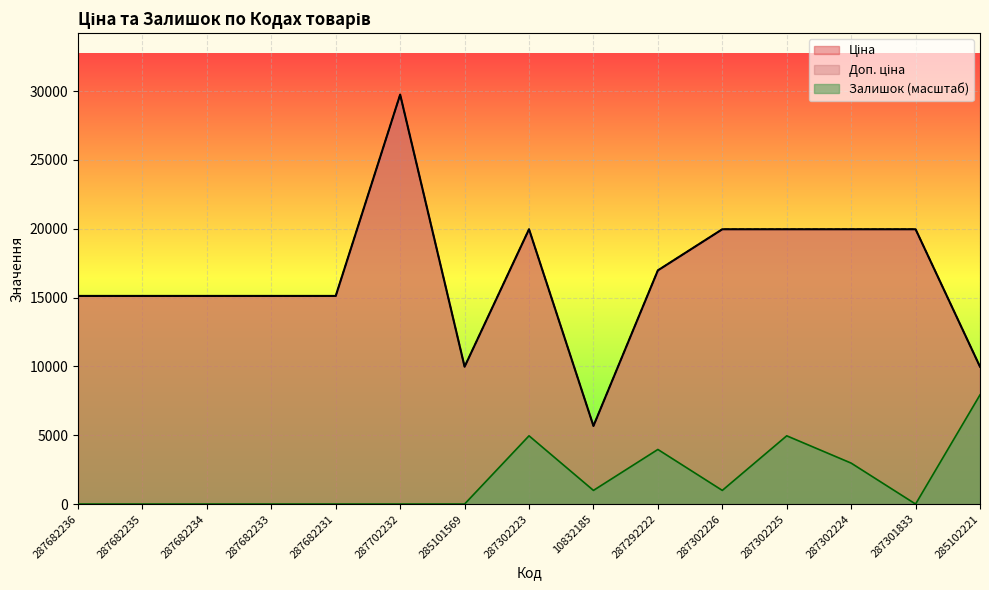

How many interior local valleys does the Залишок series have?

3